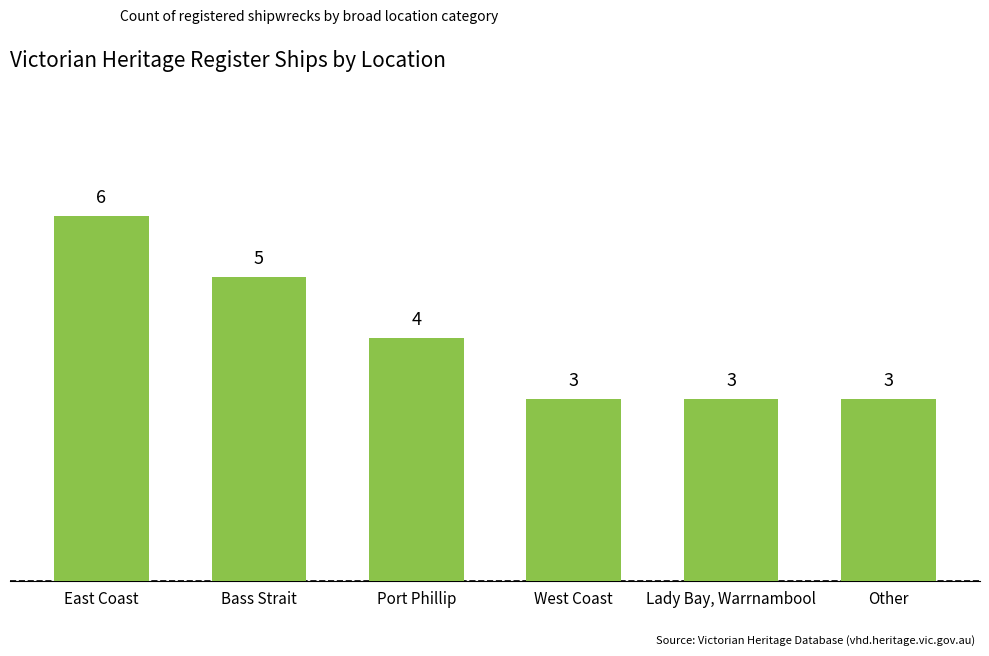

Is it true that the value at West Coast is 3?

True